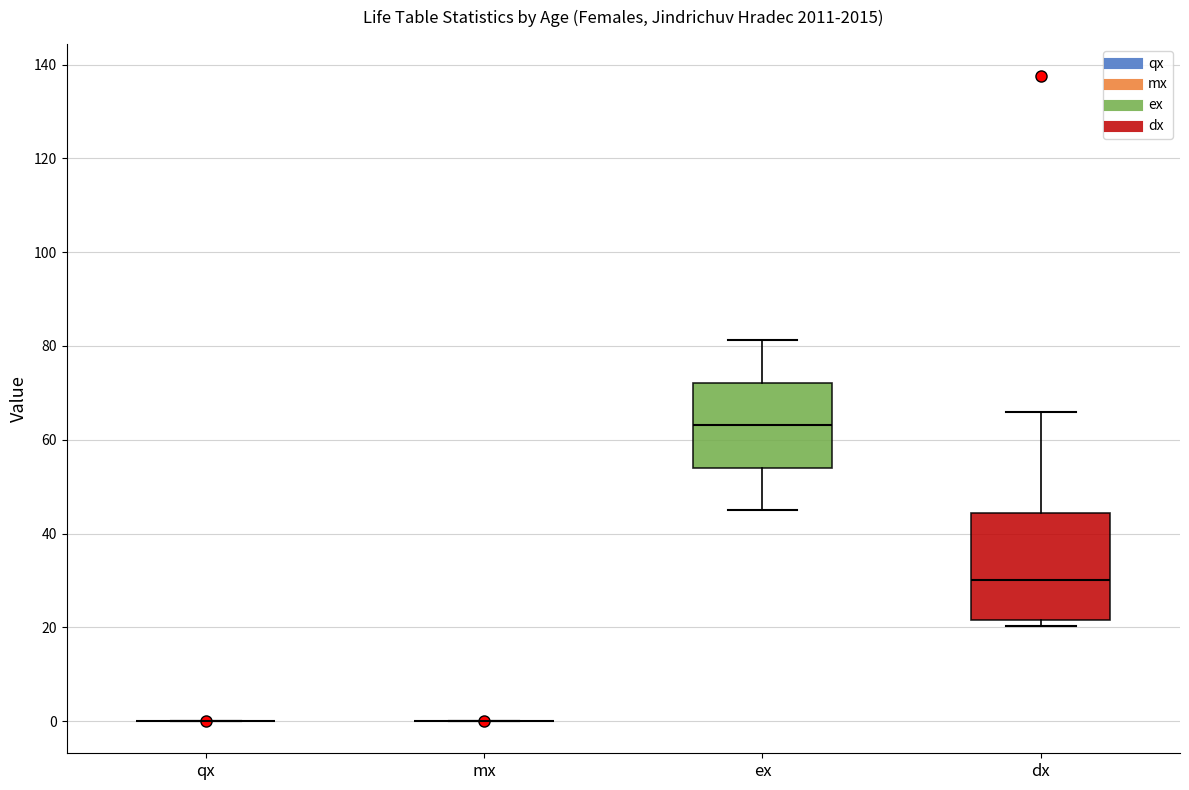

Reading left to right, read every box against the y-axis: the position of its median line, the range the box covers, and the ends of its whiskers. The values are not printed on the chart, so give them approximately, as read against the axis.

qx: box collapsed to a line at 0, whiskers 0 to 0
mx: box collapsed to a line at 0, whiskers 0 to 0
ex: median 64, box 54 to 72, whiskers 46 to 82
dx: median 30, box 22 to 44, whiskers 20 to 66